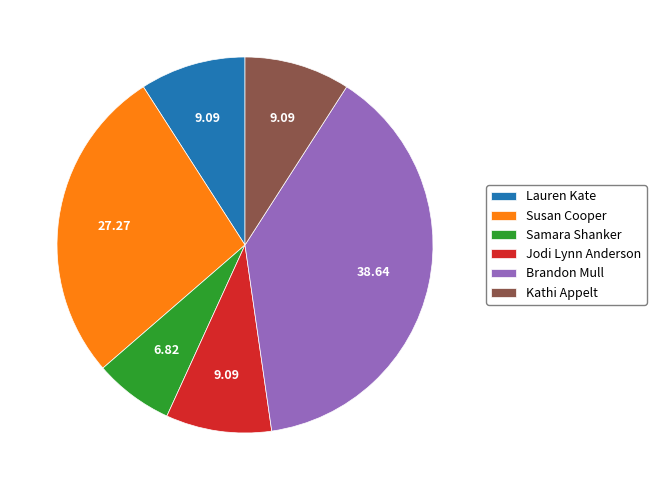

Which slice is the smallest?

Samara Shanker